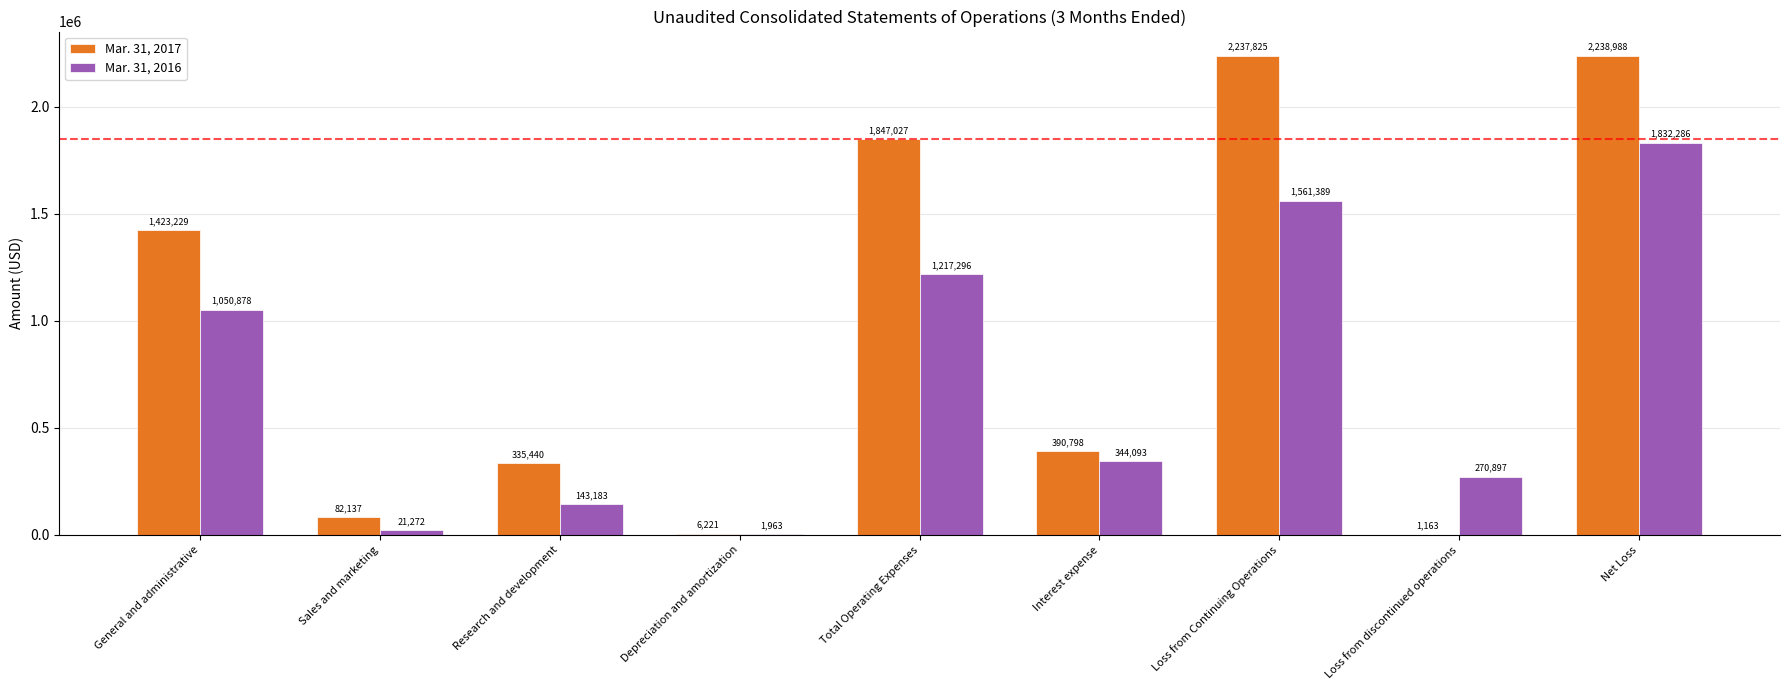

How many series are shown in this chart?

2